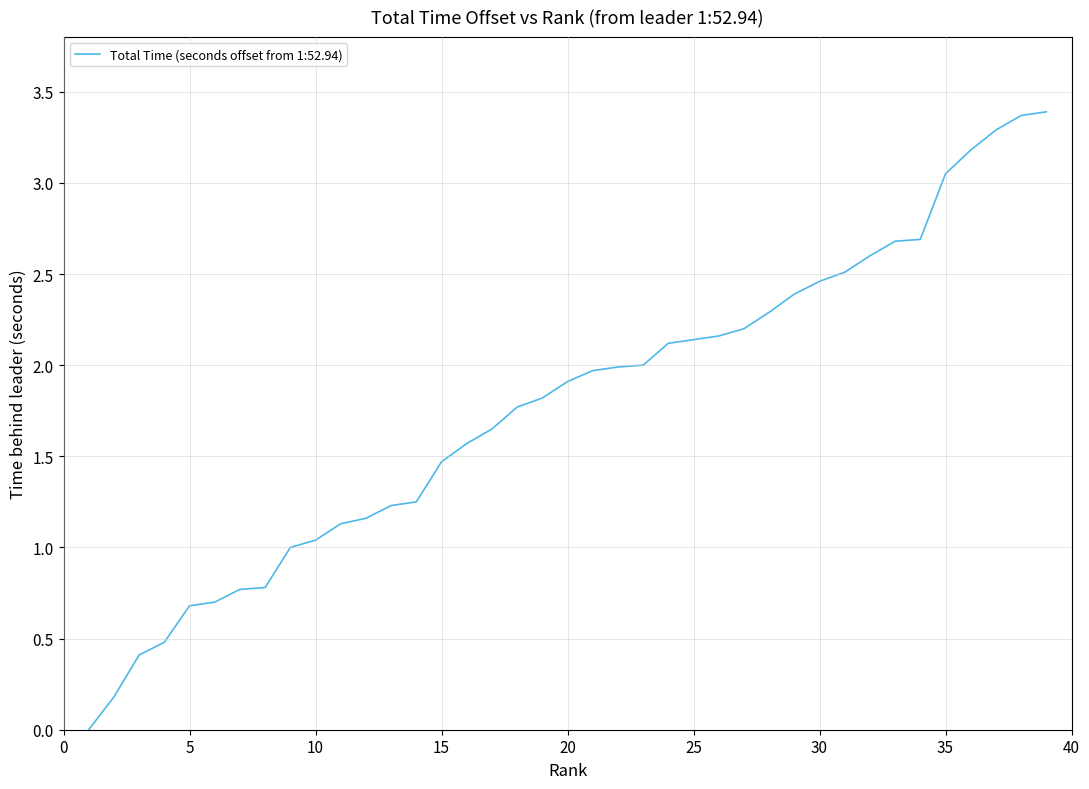

How many positive values are there?

38